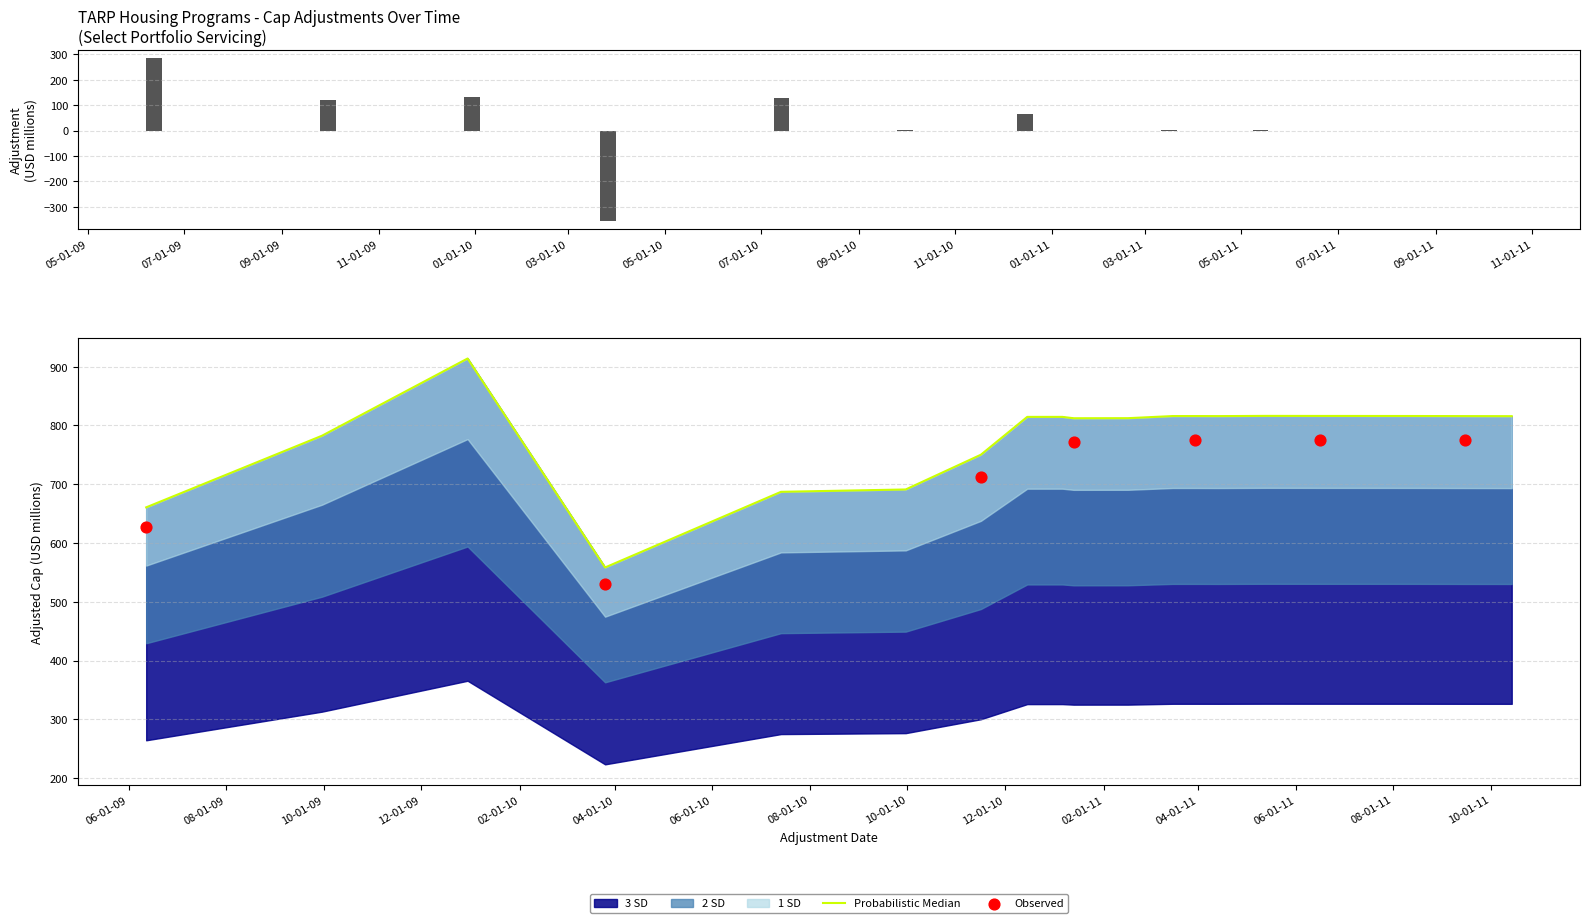

At how many categories does at least one series exceed 879?

1